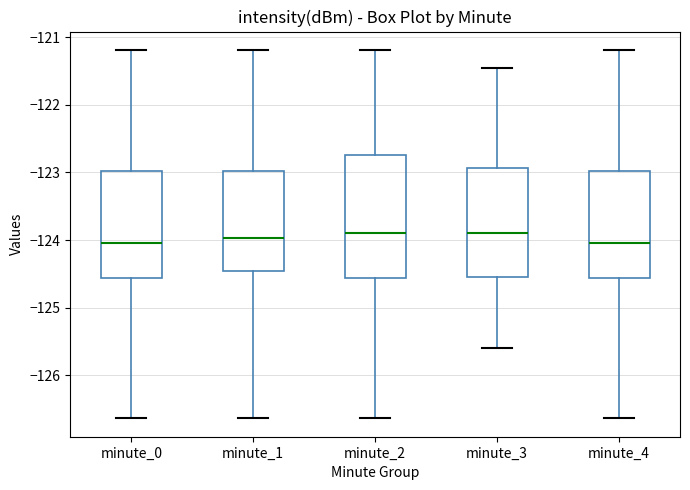

Reading left to right, transcribe this box plot: for each box, give where its median line is, the range the box spans, and where its two whiskers end, as read against the y-axis. The values are not printed on the chart, so give them approximately, as read against the axis.

minute_0: median -124.0, box -124.6 to -123.0, whiskers -126.6 to -121.2
minute_1: median -124.0, box -124.5 to -123.0, whiskers -126.6 to -121.2
minute_2: median -123.9, box -124.6 to -122.7, whiskers -126.6 to -121.2
minute_3: median -123.9, box -124.6 to -122.9, whiskers -125.6 to -121.5
minute_4: median -124.0, box -124.6 to -123.0, whiskers -126.6 to -121.2